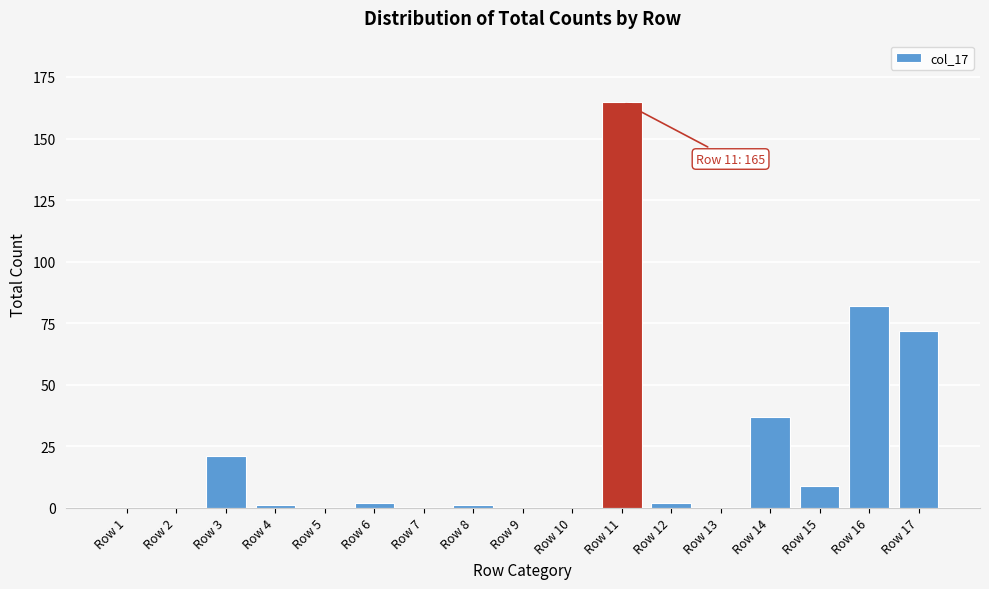

Reading right to left, extract all data points from this chart.

Row 17=72	Row 16=82	Row 15=9	Row 14=37	Row 13=0	Row 12=2	Row 11=165	Row 10=0	Row 9=0	Row 8=1	Row 7=0	Row 6=2	Row 5=0	Row 4=1	Row 3=21	Row 2=0	Row 1=0